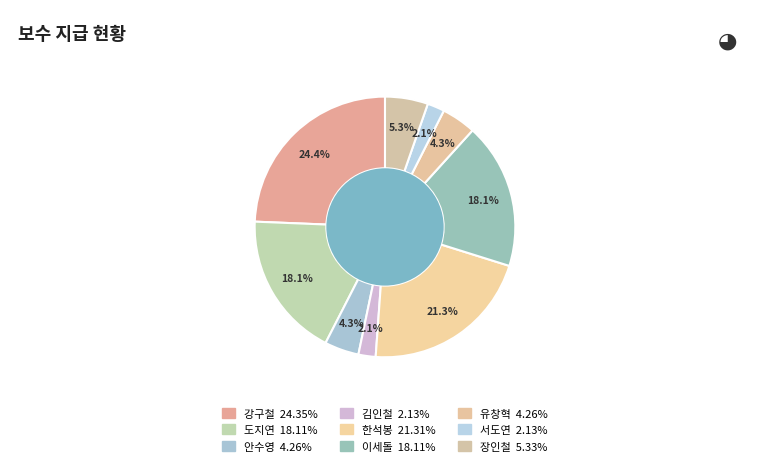

How many slices are in this pie chart?

9